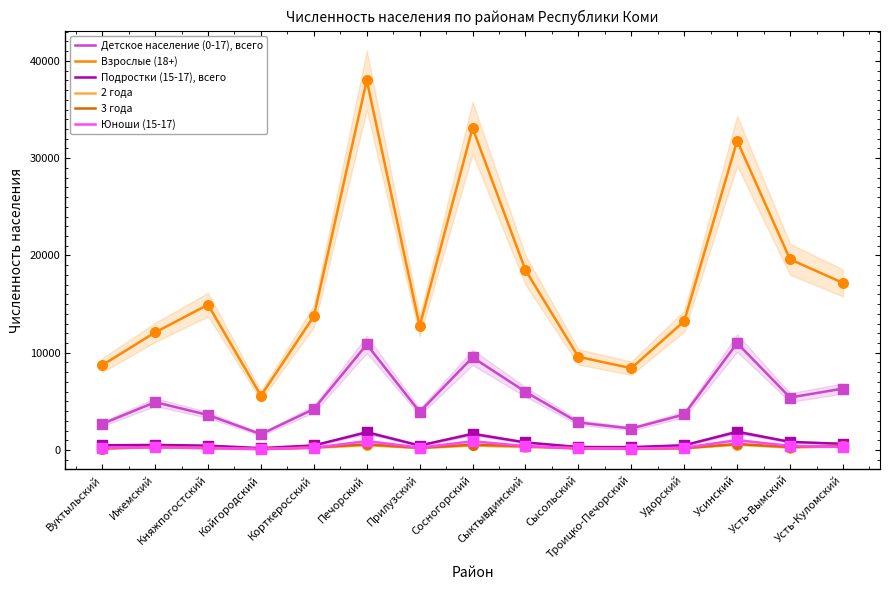

At how many categories does at least one series exceed 8188?

14